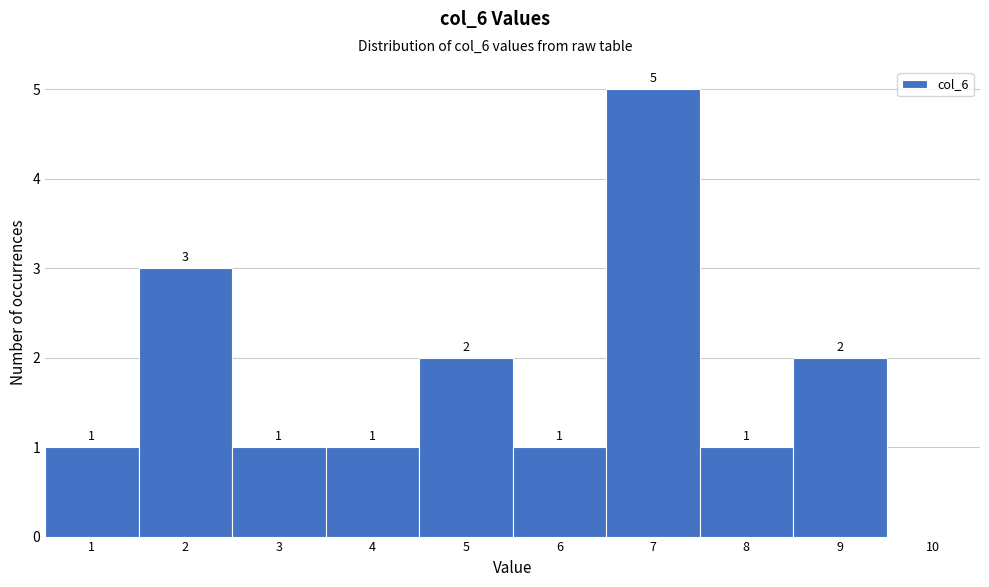

Over which range of the x-axis is the bar tallest?

6.5 to 7.5